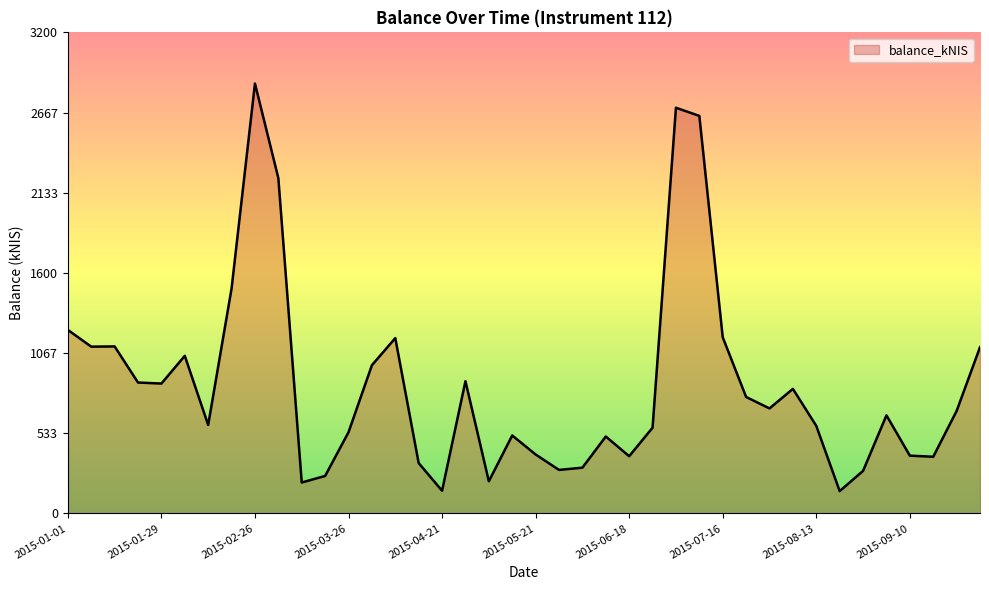

What is the greatest value displayed?

2859.6